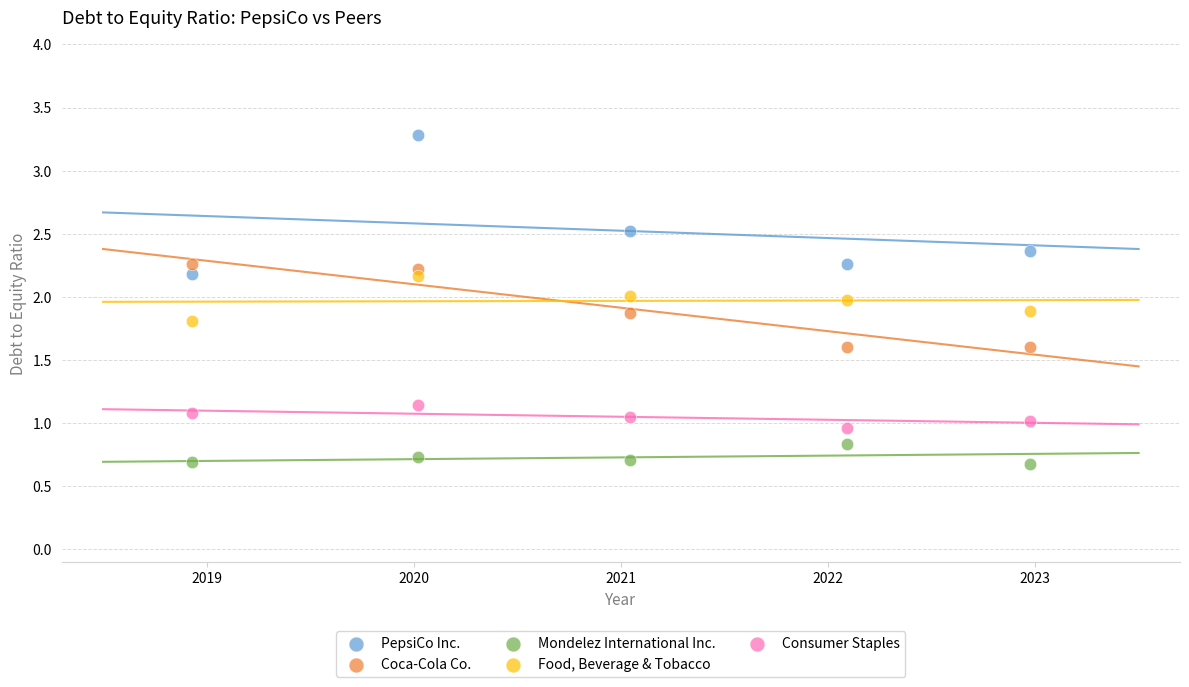

Across all data points, what is the range of Y values (max minus min)?

2.6